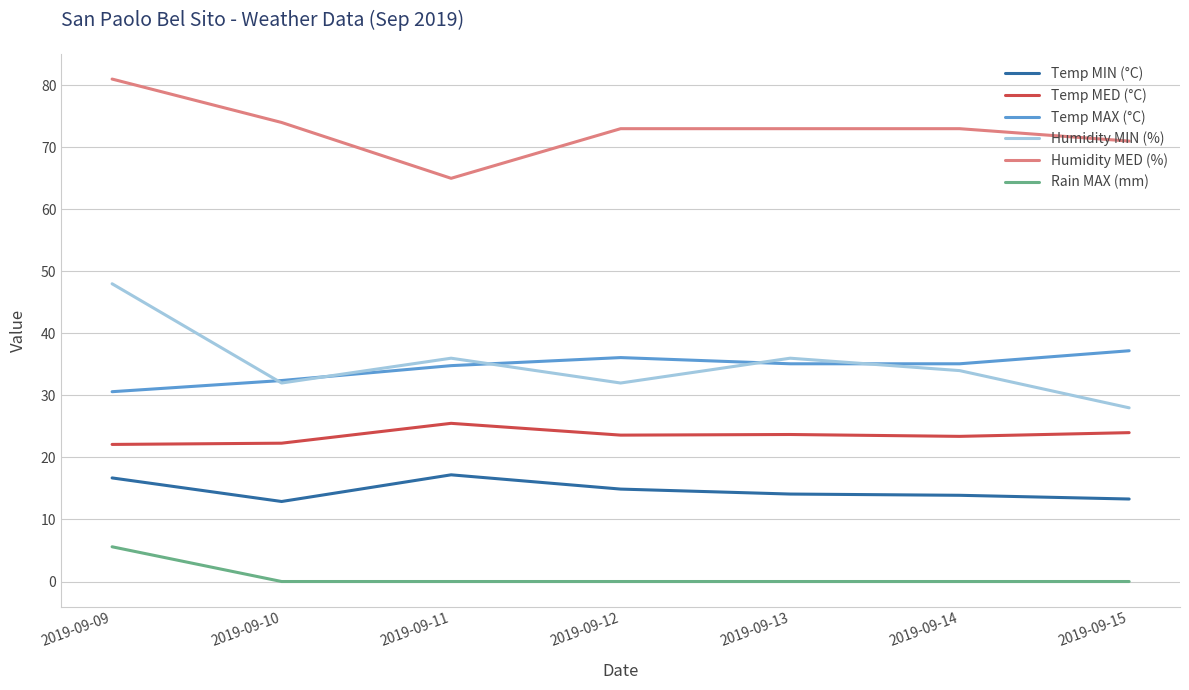

Rank the series by their maximum value, from highest to lowest.

Humidity MED (%), Humidity MIN (%), Temp MAX (°C), Temp MED (°C), Temp MIN (°C), Rain MAX (mm)